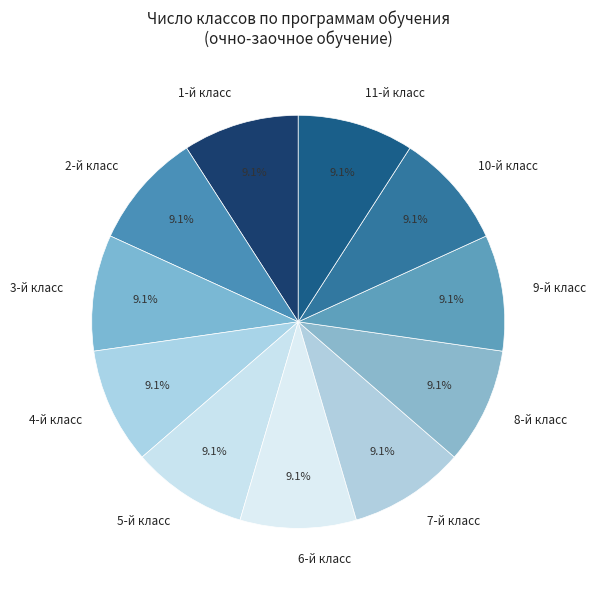

Is 5-й класс the majority of the pie?

No